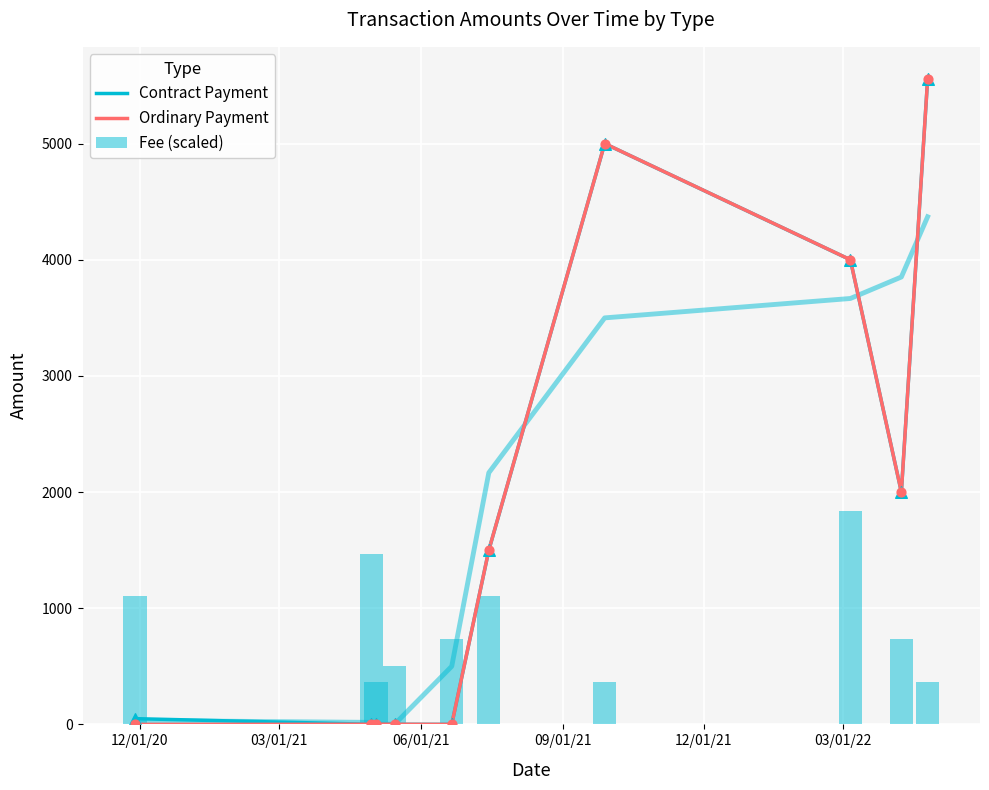

What is the average value of the Fee (scaled) series?

858.5